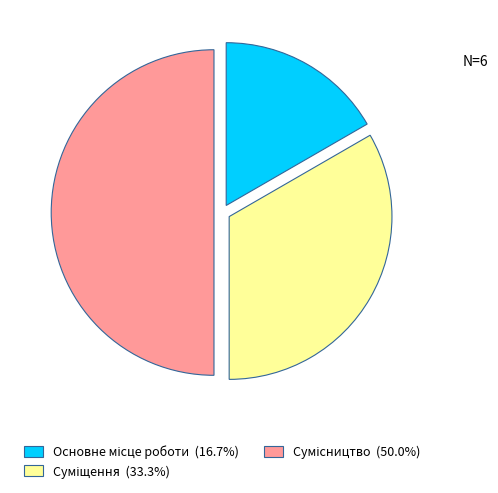

Which has a higher value, Суміщення or Сумісництво?

Сумісництво